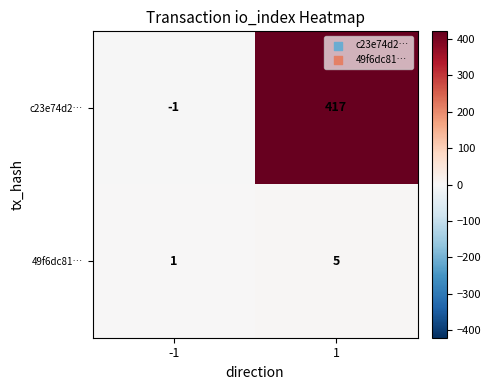

Reading left to right, transcribe all the data shown in this chart.

c23e74d2…: -1=-1	1=417
49f6dc81…: -1=1	1=5